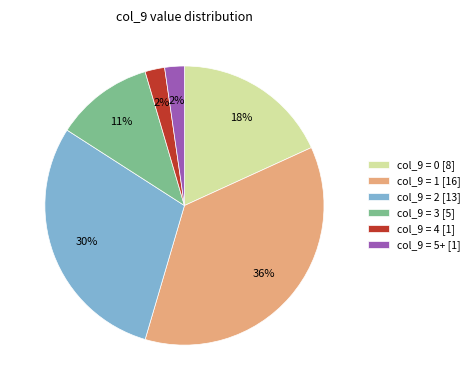

How many segments does this pie chart have?

6